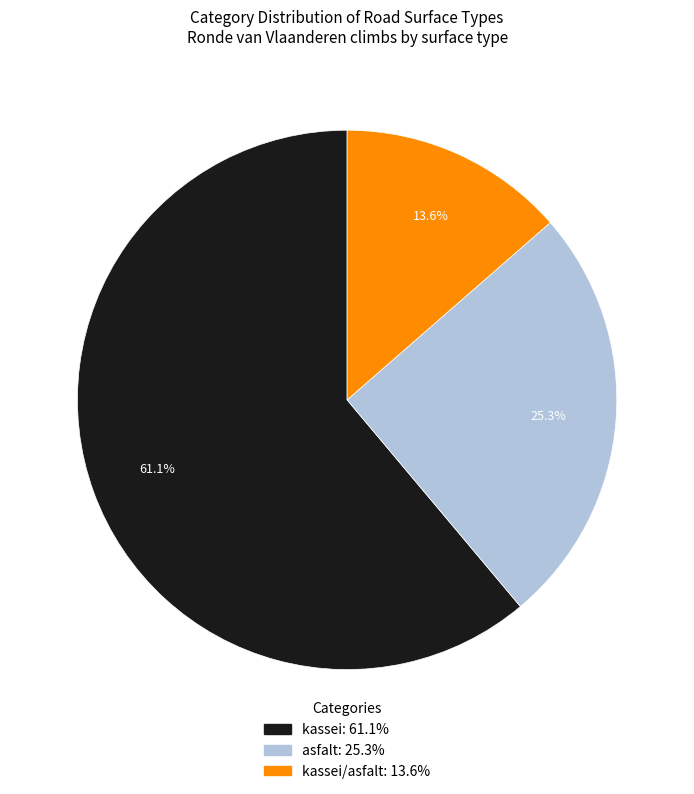

Does any single category account for the majority?

Yes